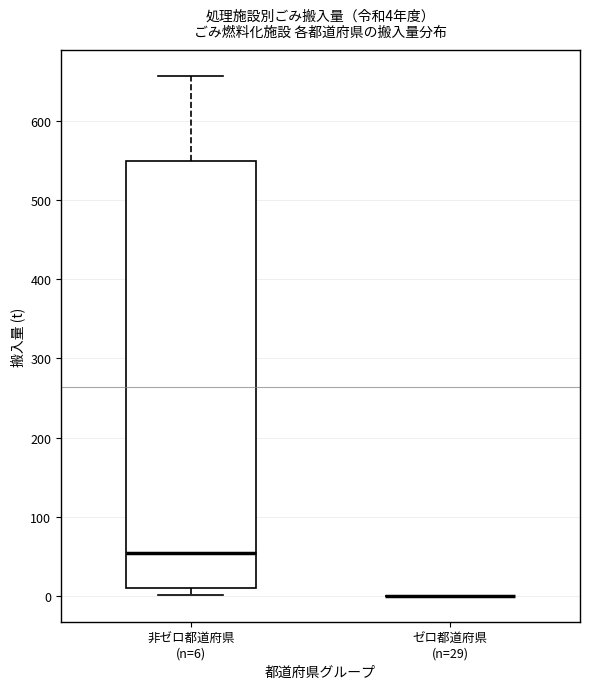

Which box is the tallest, from its lower edge to its upper edge?

非ゼロ都道府県 (n=6)